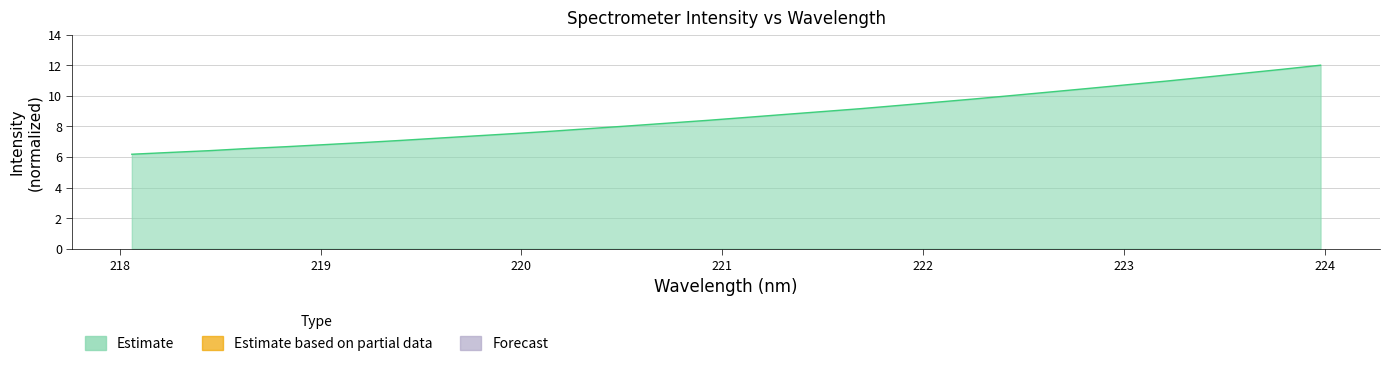

What is the minimum value shown in the chart?

6.2